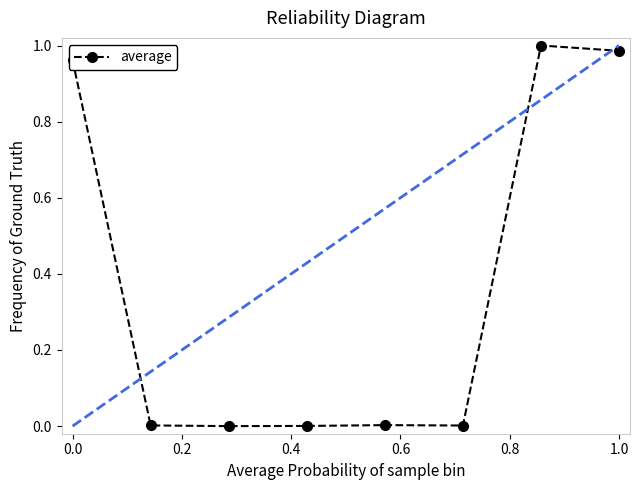

What is the sum of all values?

3.0